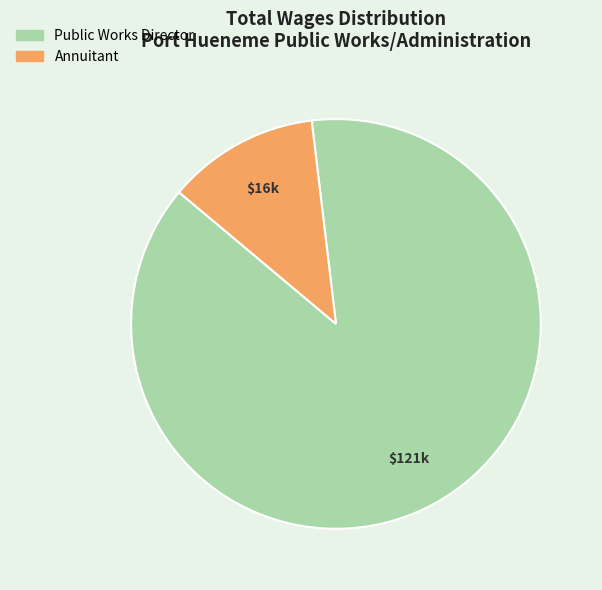

Which slice is the largest?

Public Works Director